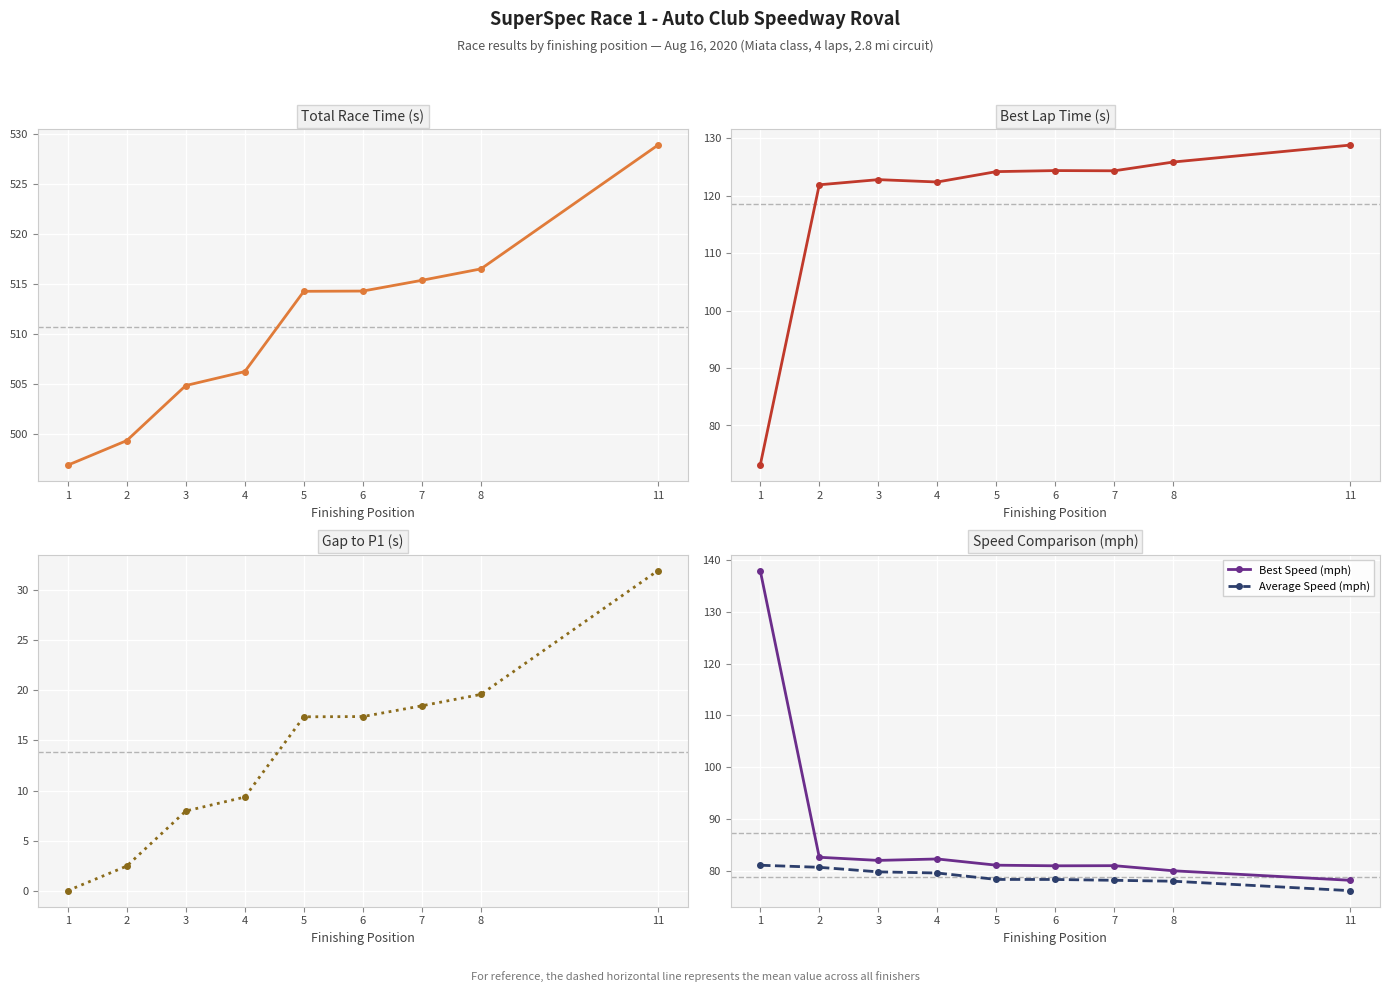

How many times do Best Lap Time (s) and Best Speed (mph) cross each other?

1